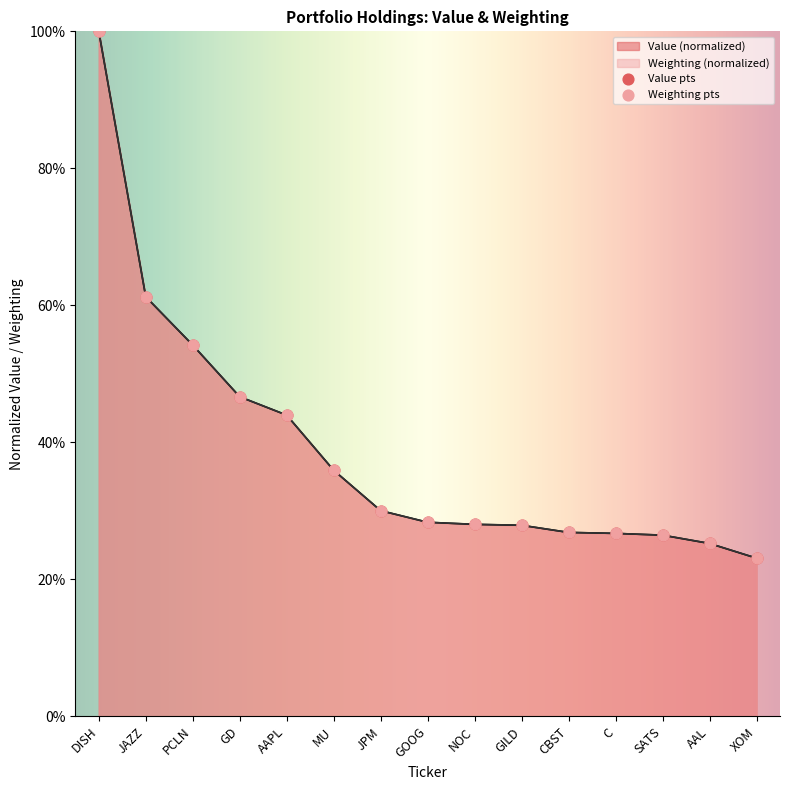

What are all the series names shown in the legend?

Value, Weighting